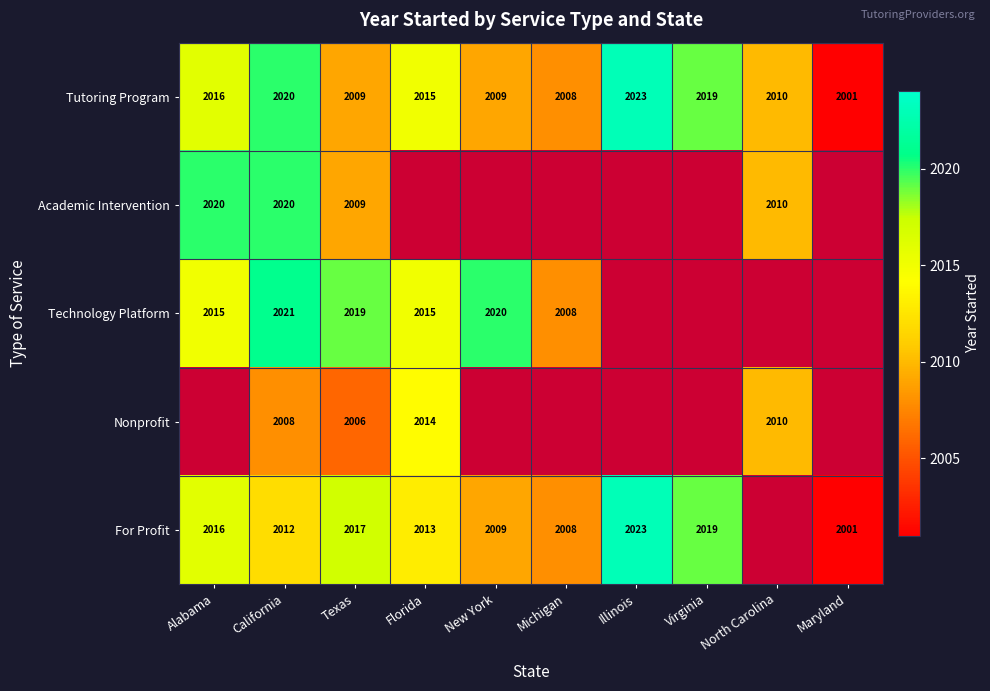

Is it true that Nonprofit equals 3077 at California?

False